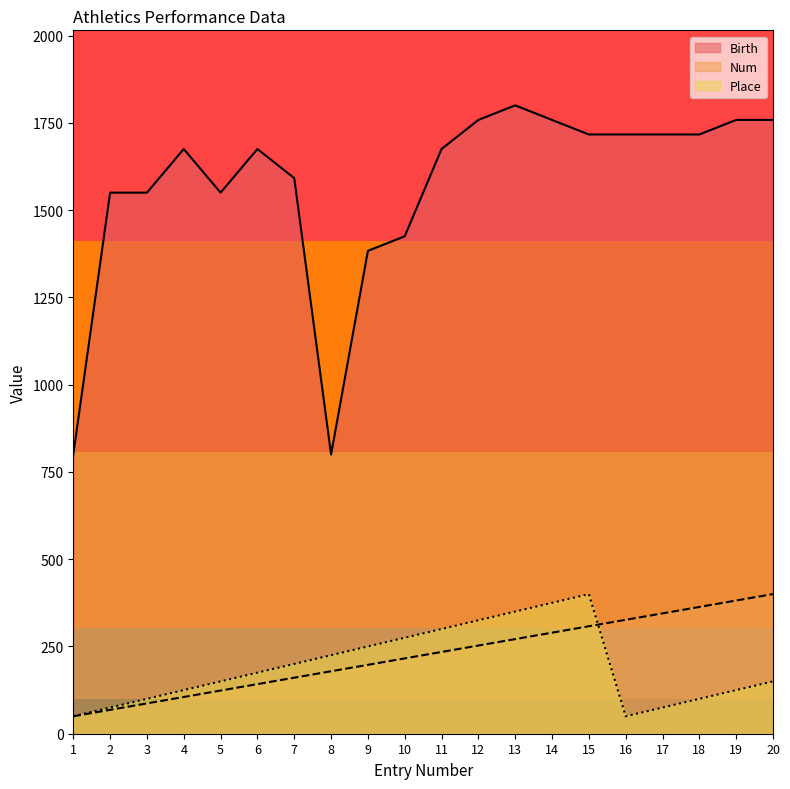

At which category does Birth reach its first local valley?

5